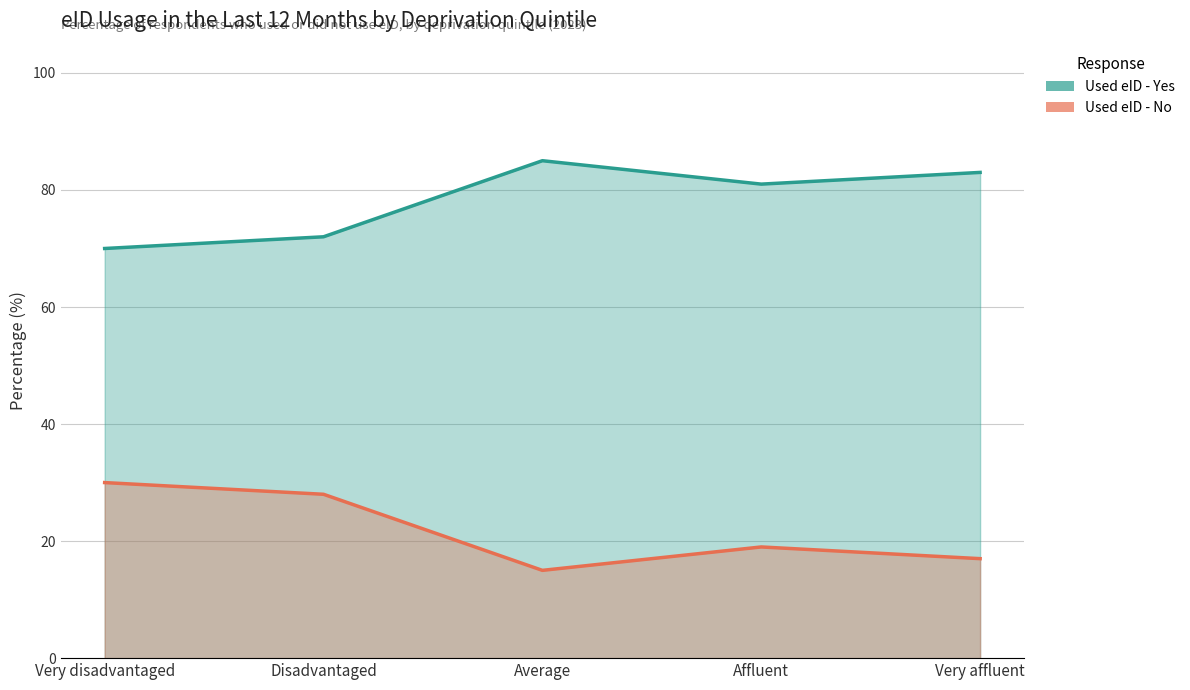

The Used eID - No series shows 27 at Affluent. True or false?

False